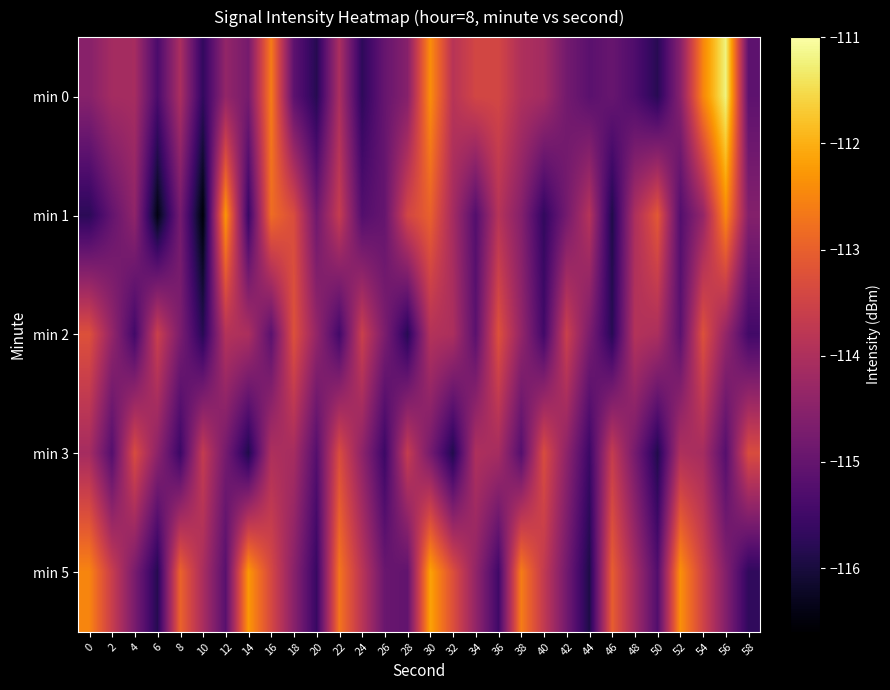

Rank the series at 10 from lowest to highest value.

min 1, min 2, min 0, min 5, min 3